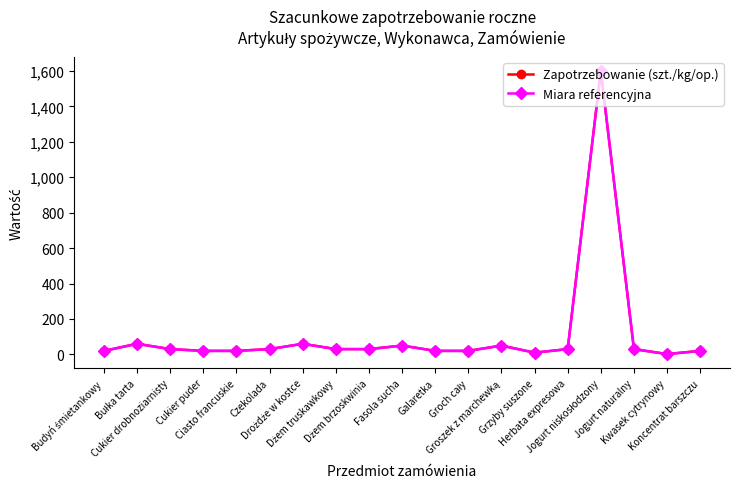

What is the total value across all series at Groszek z marchewką?

100